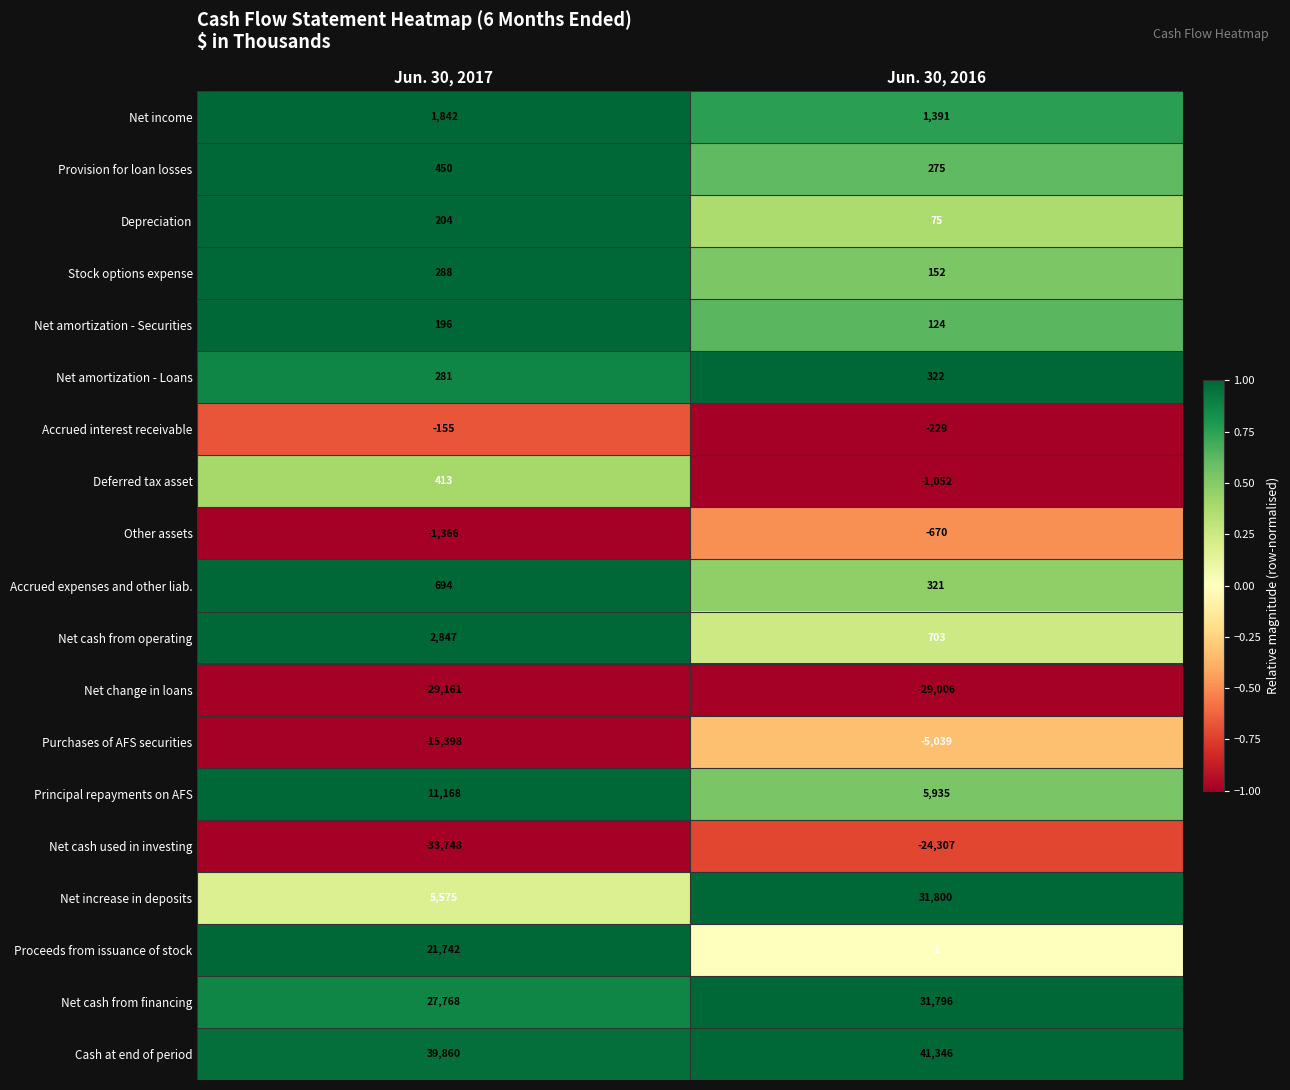

The Depreciation series shows 75 at Jun. 30, 2016. True or false?

True